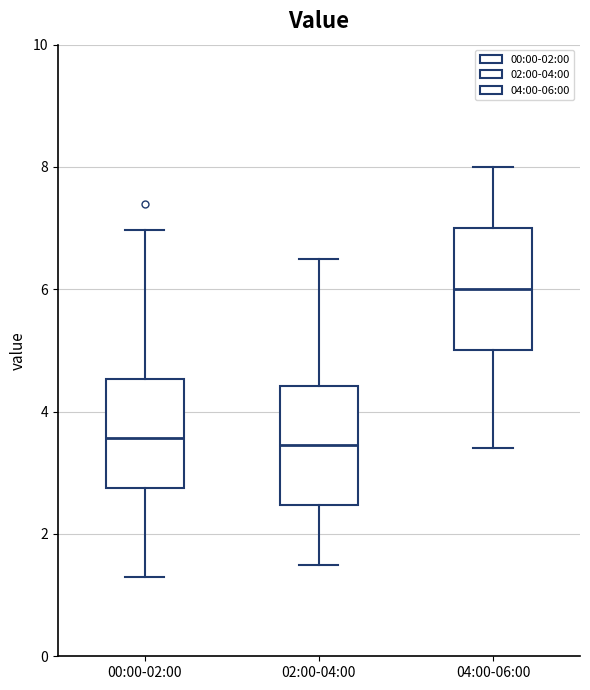

Where does the lower whisker of the box for 00:00-02:00 end on the y-axis? The values are not printed on the chart, so give them approximately, as read against the axis.

1.4